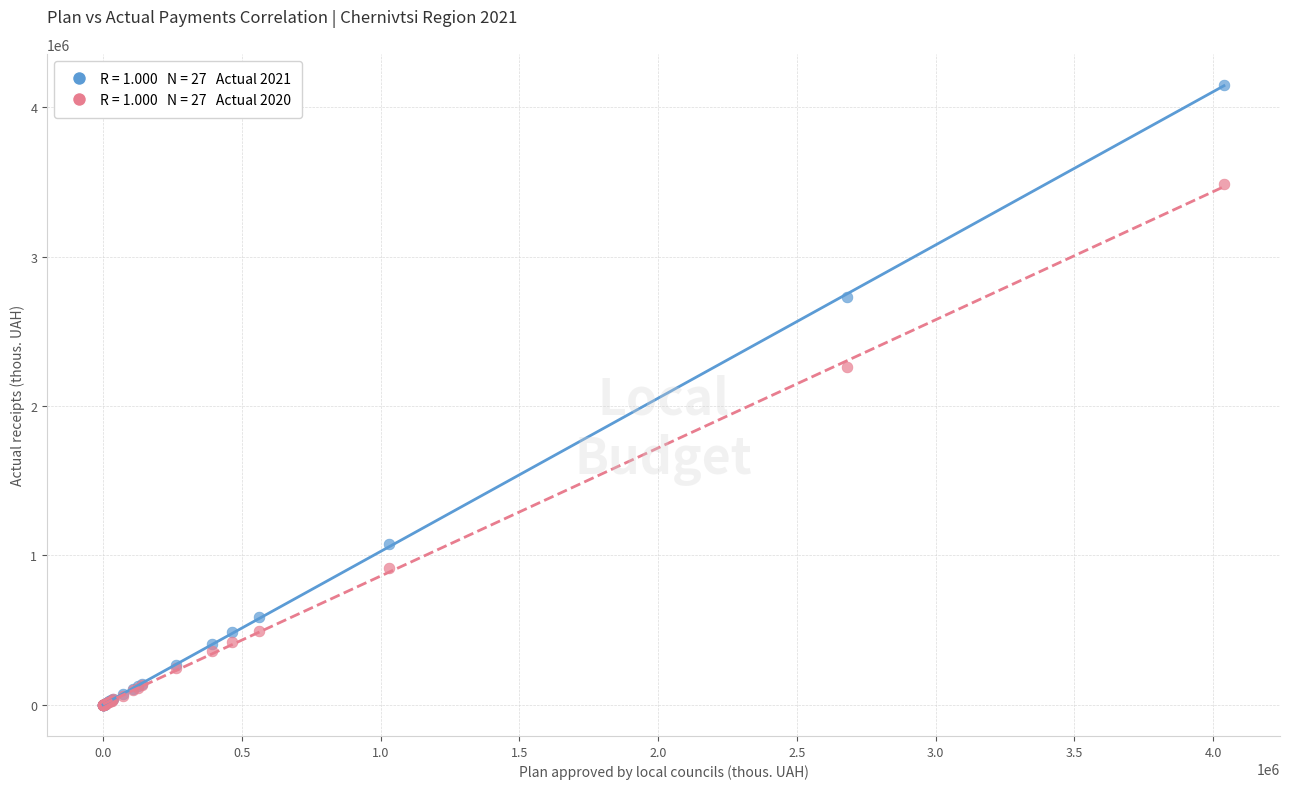

Across all series, what Y value is closest to 2074194?

2258400.2